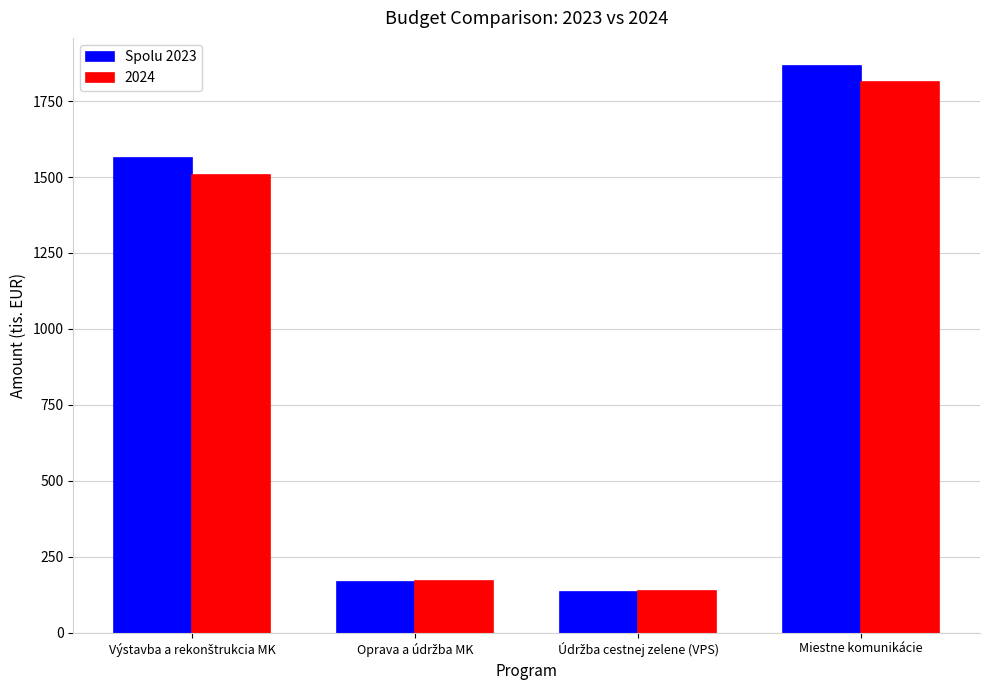

Which series has the widest spread of values?

Spolu 2023